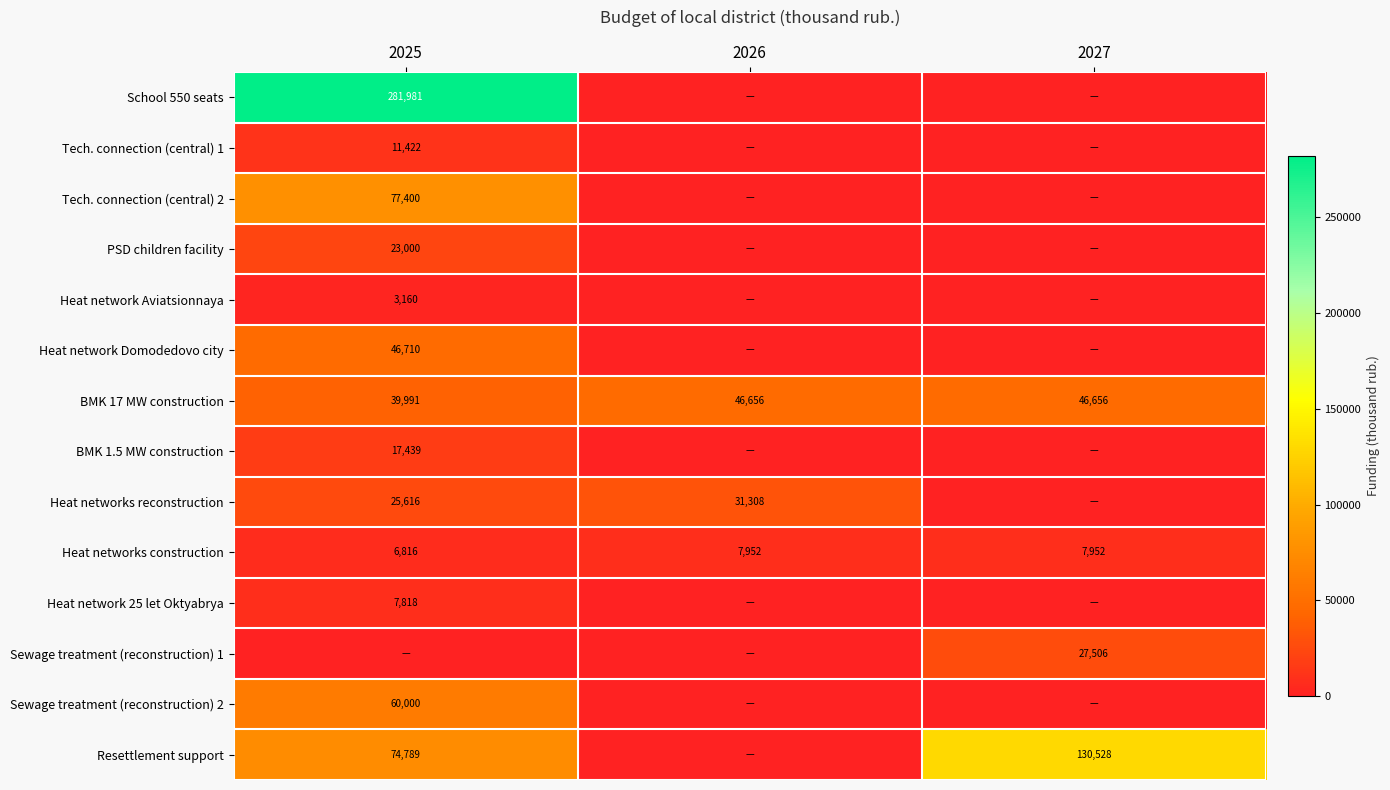

What is the difference between the second highest and minimum values in the BMK 17 MW construction series?

6665